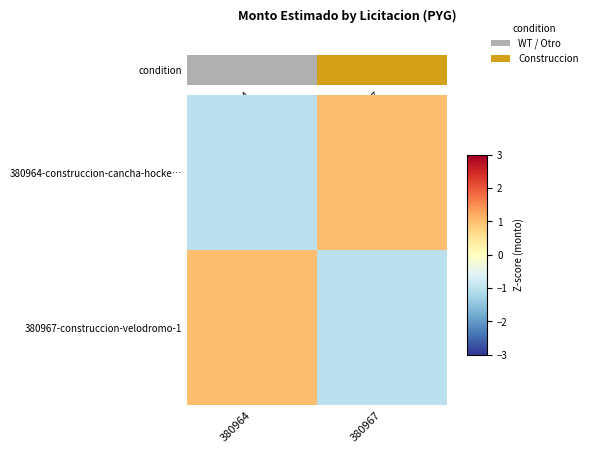

Count the number of categories in the chart.

2